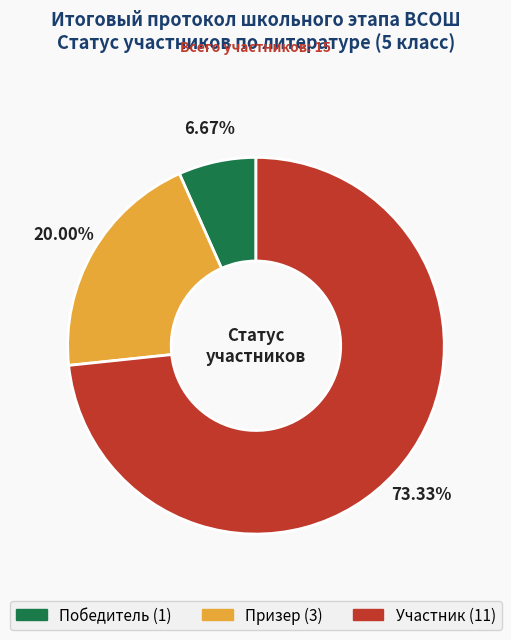

Is there any slice that represents more than half of the pie?

Yes